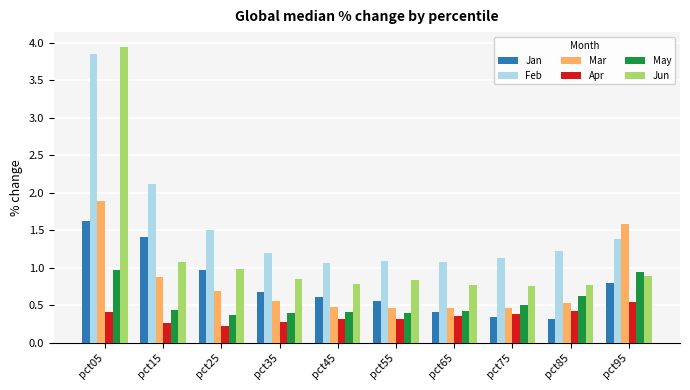

What is the minimum value shown in the chart?

0.2